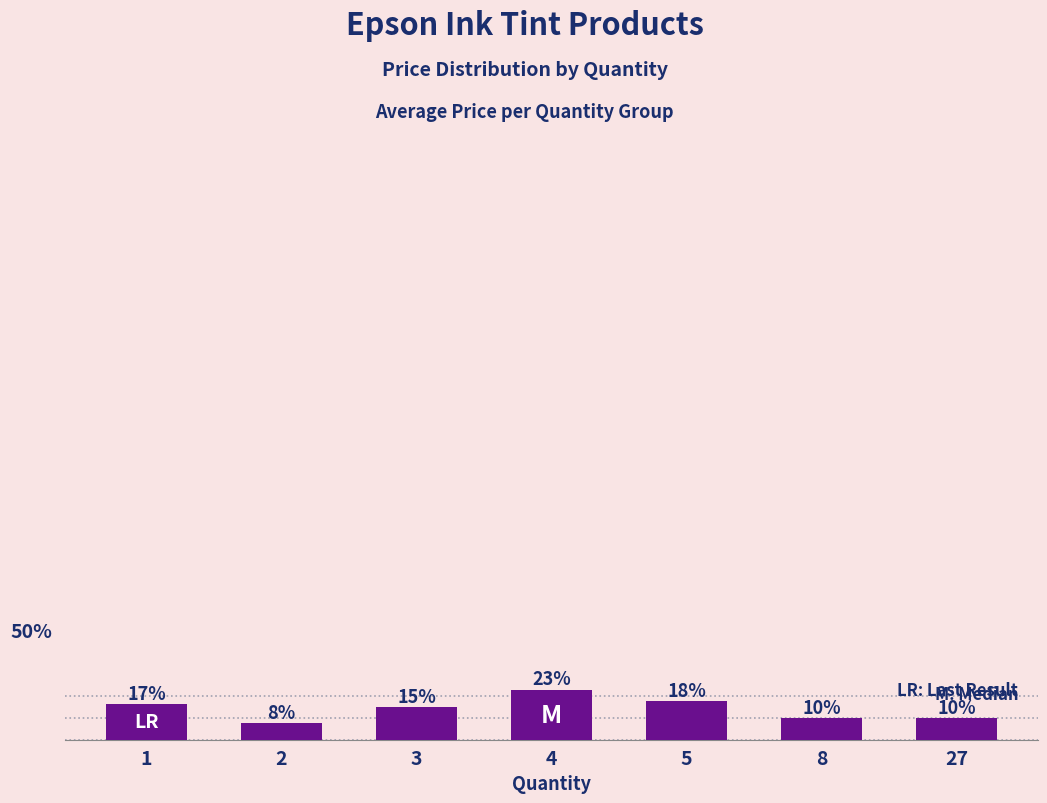

At which label does the data first exceed 15?

1